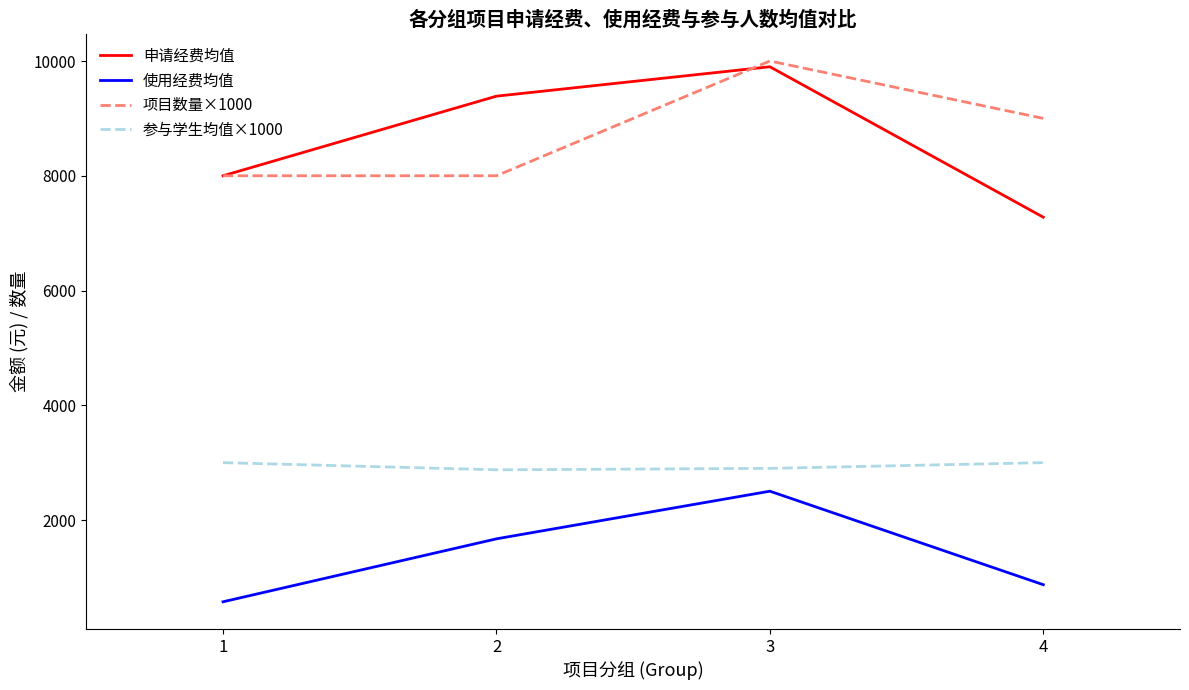

Count the number of categories in the chart.

4